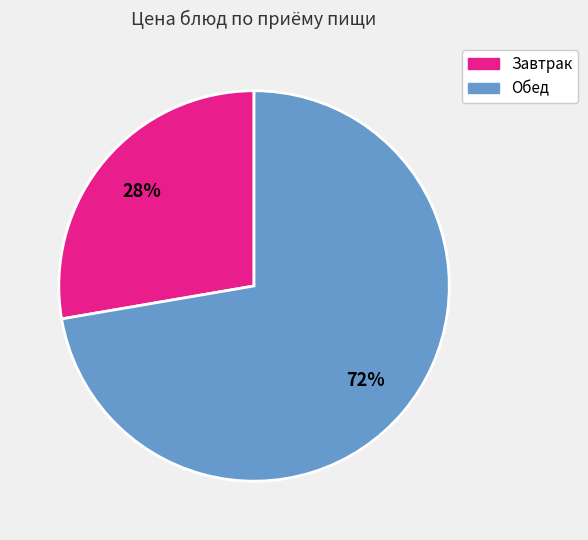

To the nearest percent, what is the average slice percentage?

50%